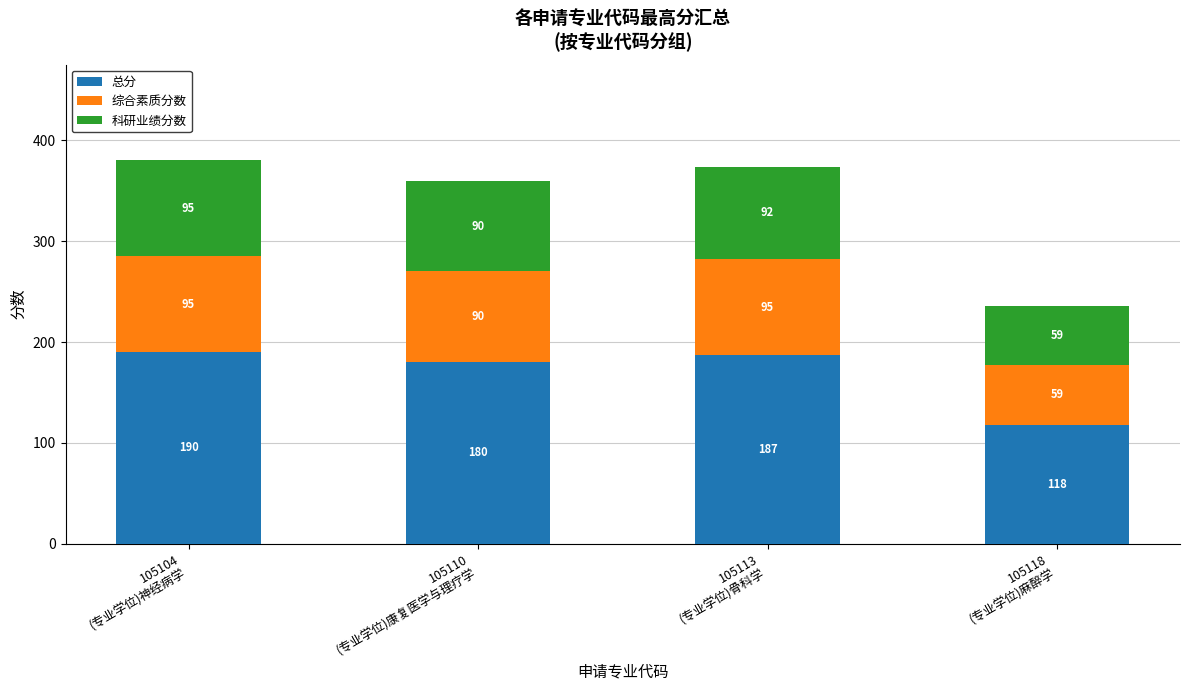

At which category is the sum across all series the highest?

105104
(专业学位)神经病学